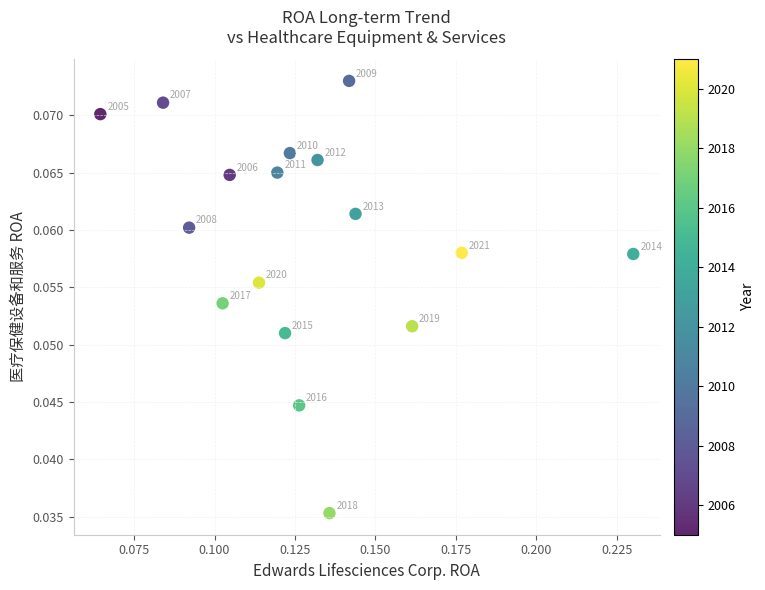

How many data points are displayed?

17